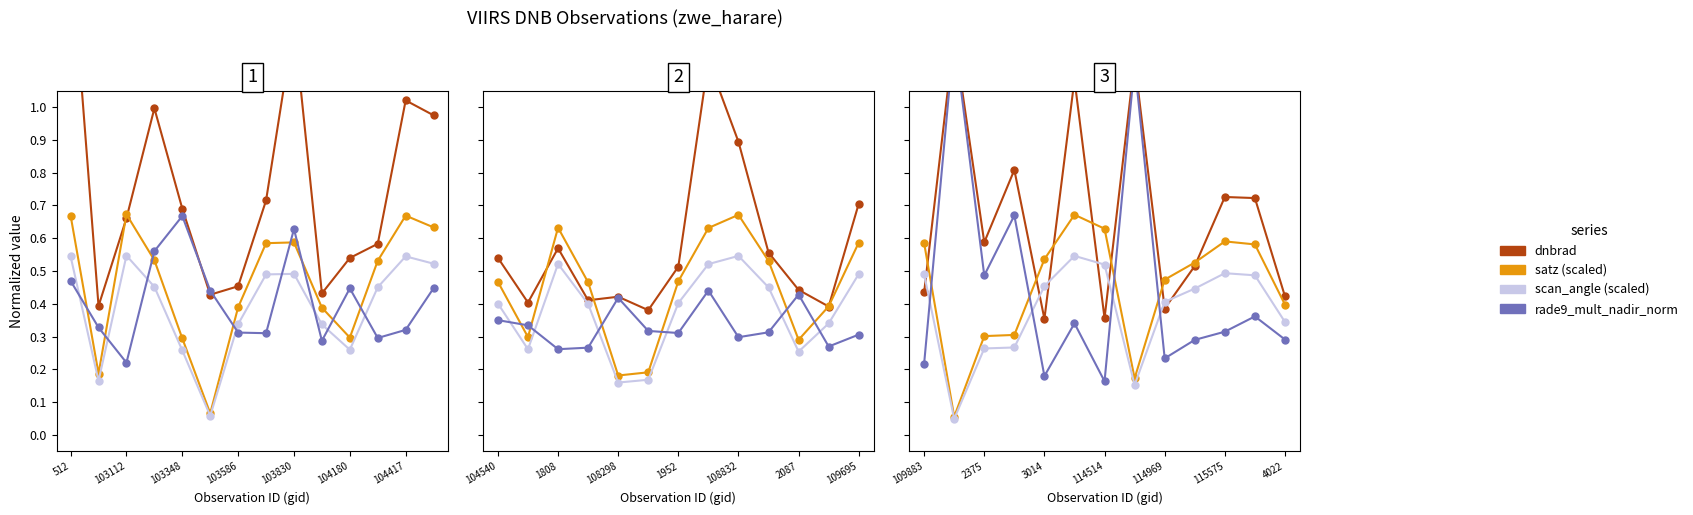

What is the value of the satz (scaled) point at the 12th from the left?

0.6